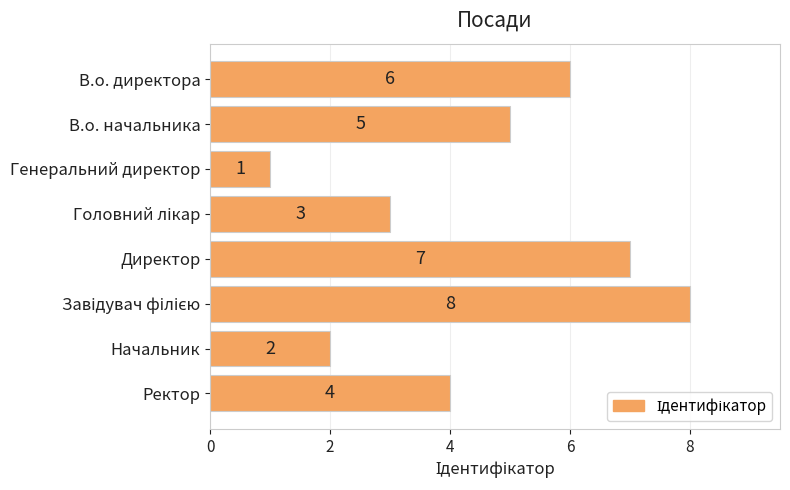

What is the label of the 4th bar from the bottom?

Директор